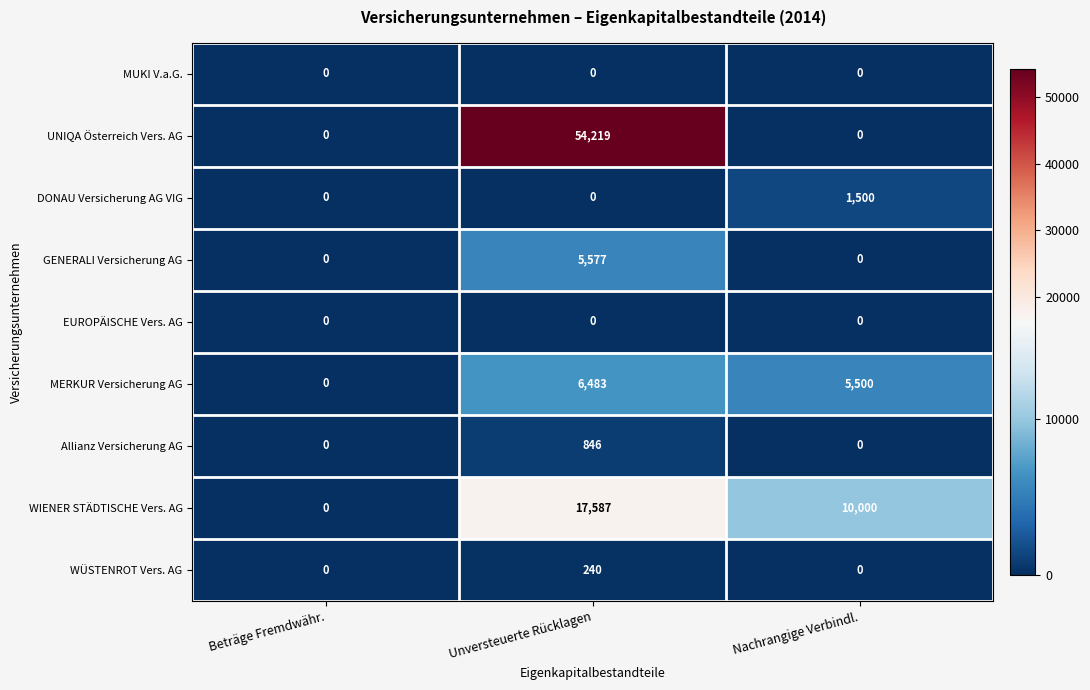

What is the total value across all series at Unversteuerte Rücklagen?

84952